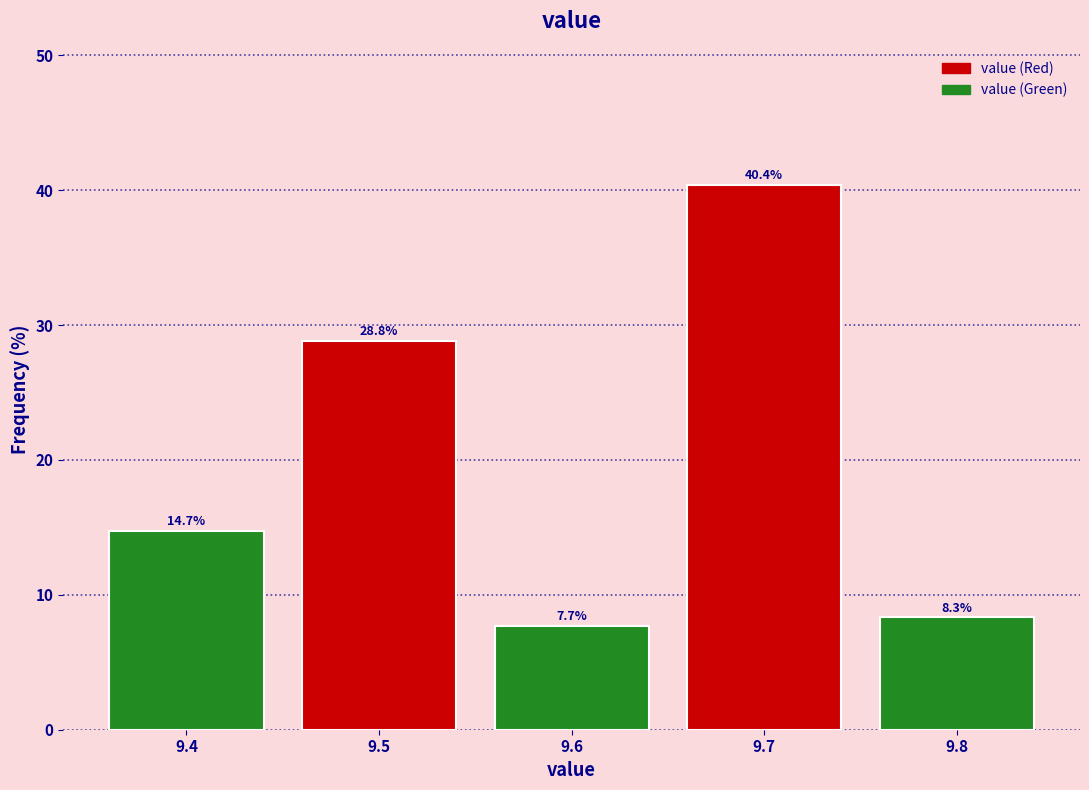

Reading right to left, list all the values displayed in this chart.

9.8=8.3	9.7=40.4	9.6=7.7	9.5=28.8	9.4=14.7